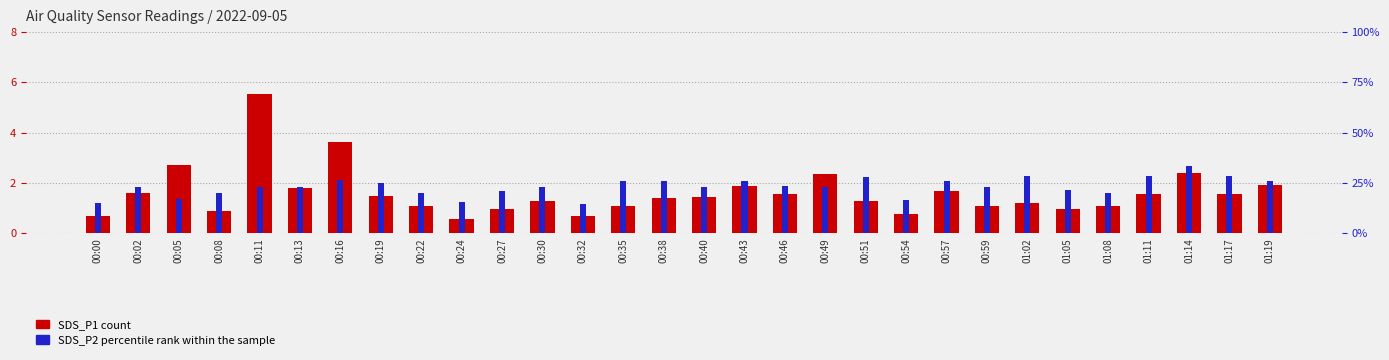

Where is SDS_P2 (percentile rank within sample) nearest to the value 0?

00:32